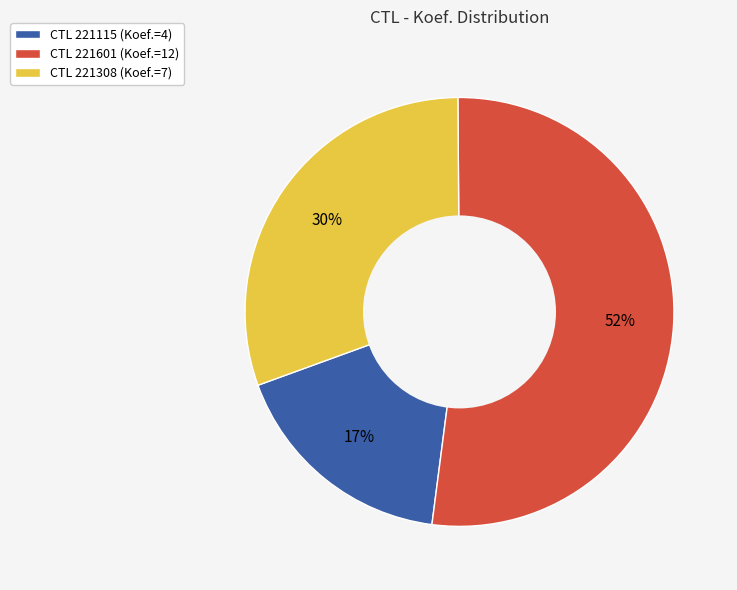

Is there a majority slice in this chart?

Yes